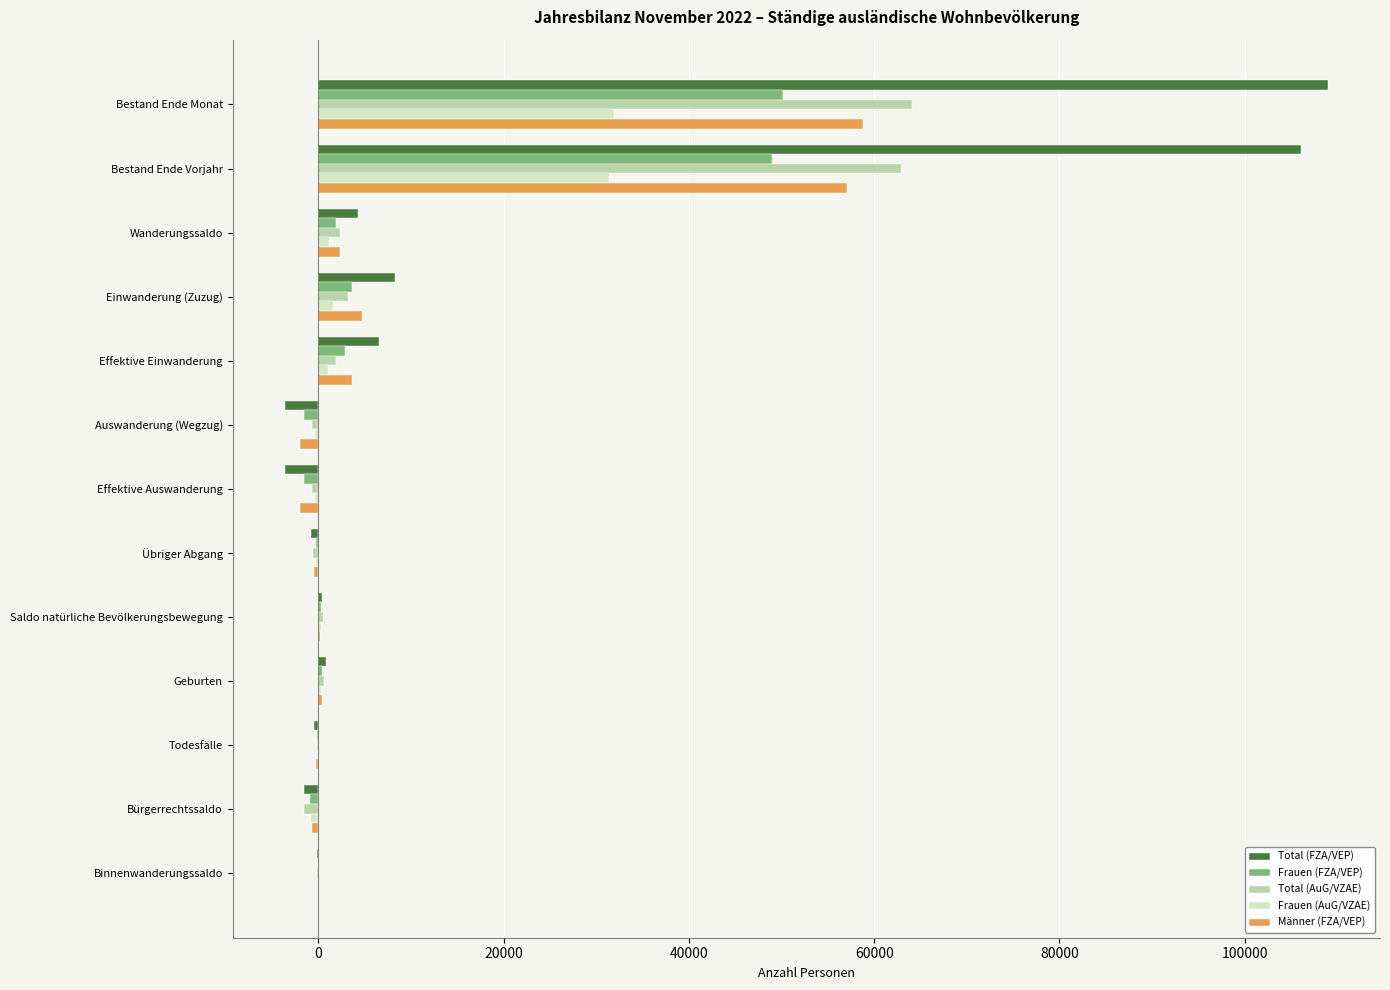

What is the maximum value for Frauen (AuG/VZAE)?

31917